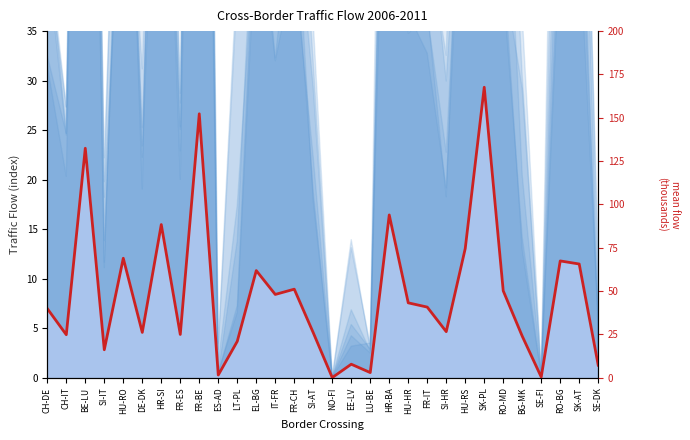

What is the label of the 12th point from the left?

EL-BG